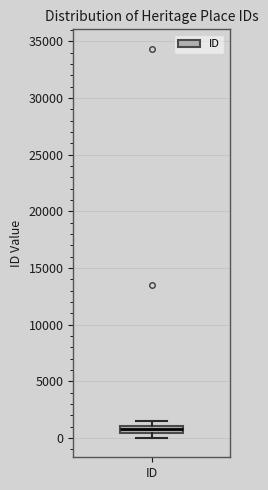

Where is the lower edge of the box for ID on the y-axis? The values are not printed on the chart, so give them approximately, as read against the axis.

500